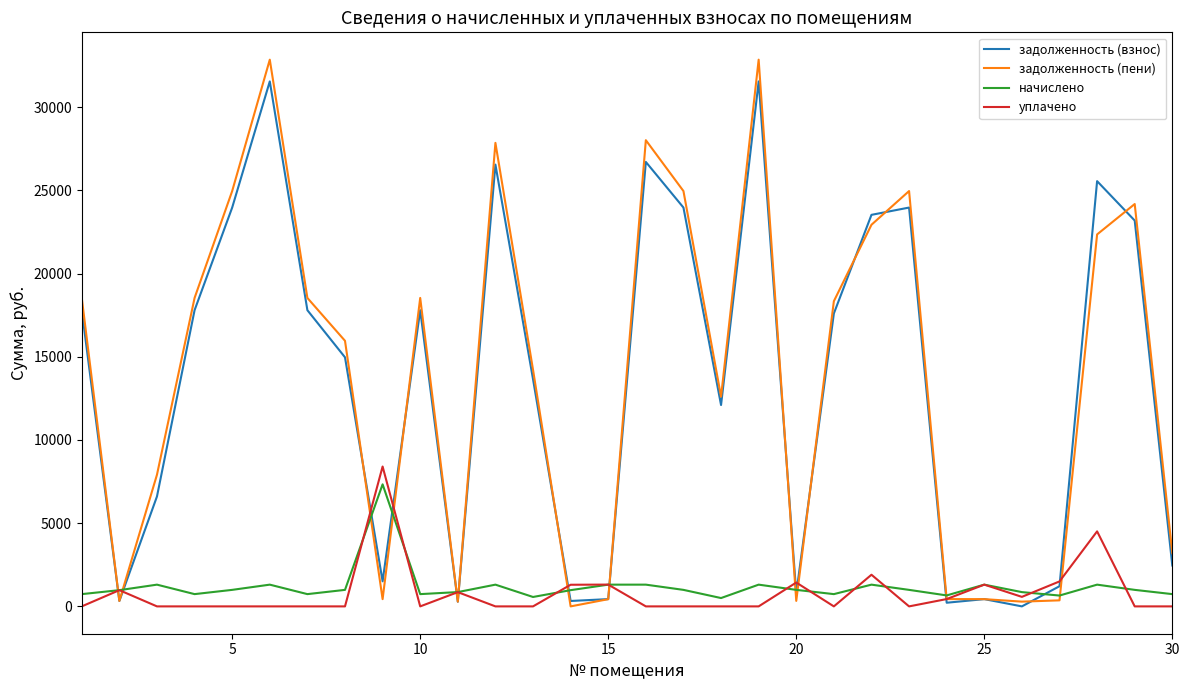

Which series has the largest range (max minus min)?

задолженность (пени)